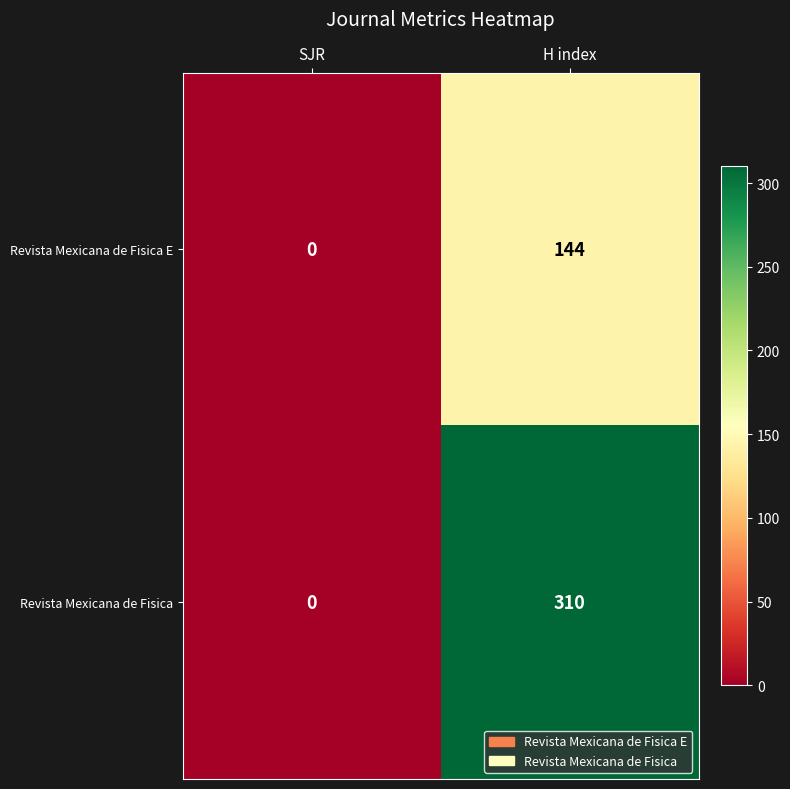

Rank the categories by Revista Mexicana de Fisica E value from lowest to highest.

SJR, H index